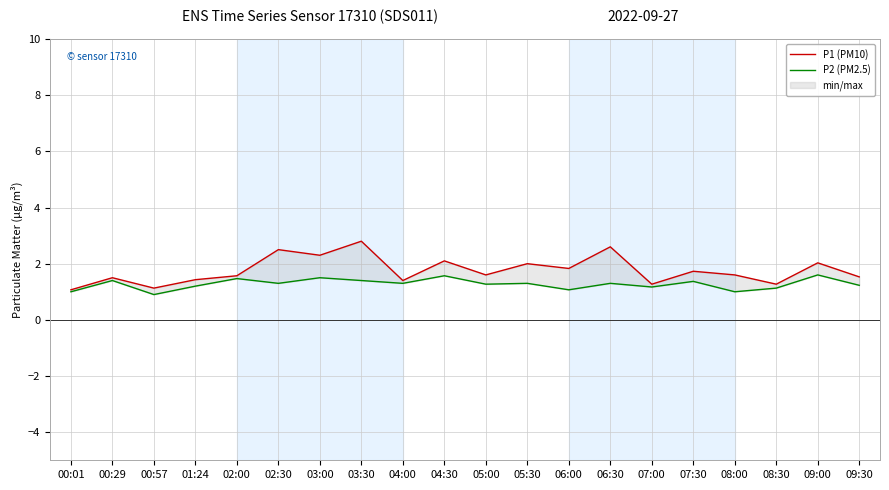

True or false: P1 (PM10) and P2 (PM2.5) intersect in this chart.

False